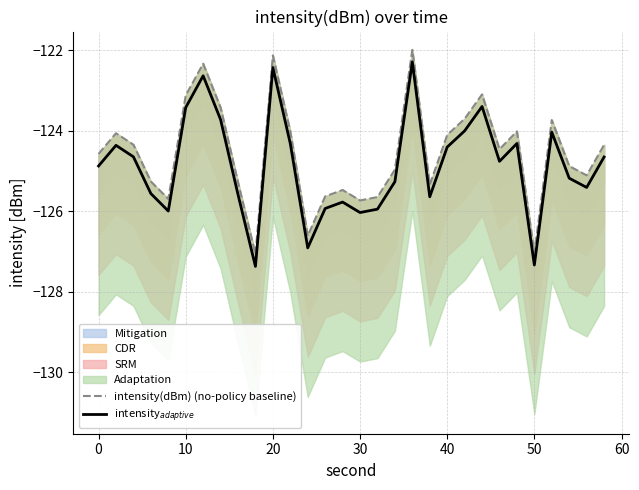

What is the sum of all intensity$_{adaptive}$ values?

-3746.2